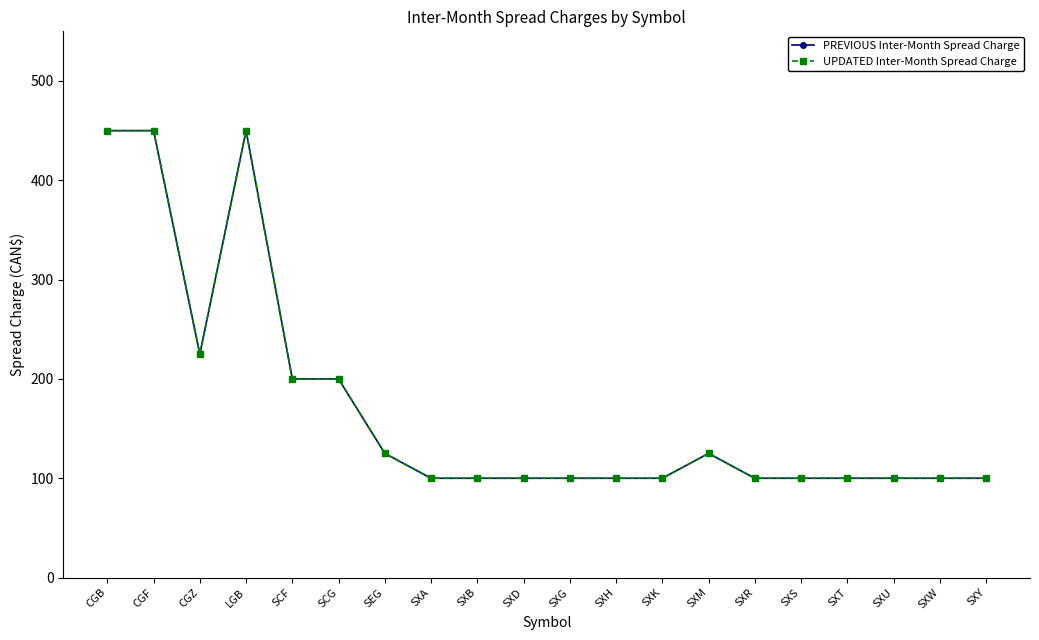

True or false: UPDATED Inter-Month Spread Charge and PREVIOUS Inter-Month Spread Charge intersect in this chart.

False